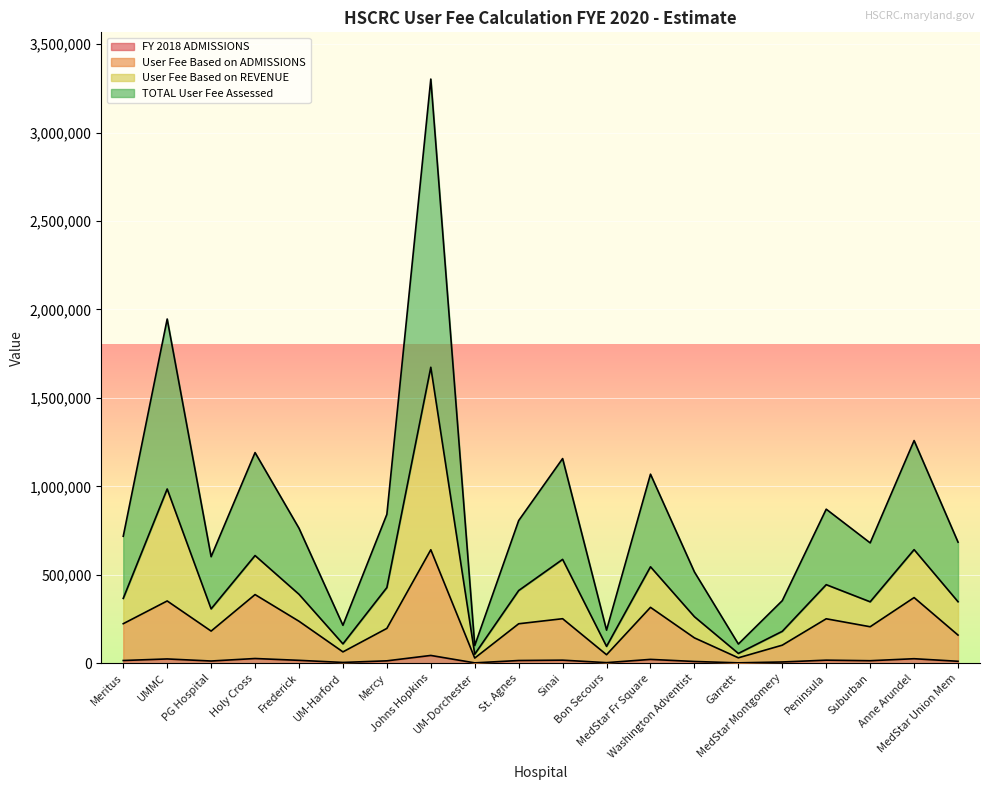

What is the label of the 3rd point from the right?

Suburban